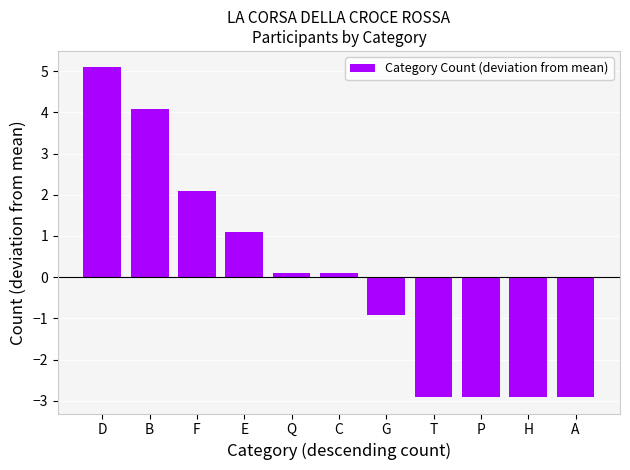

What is the change in value from G to P?

-2.0